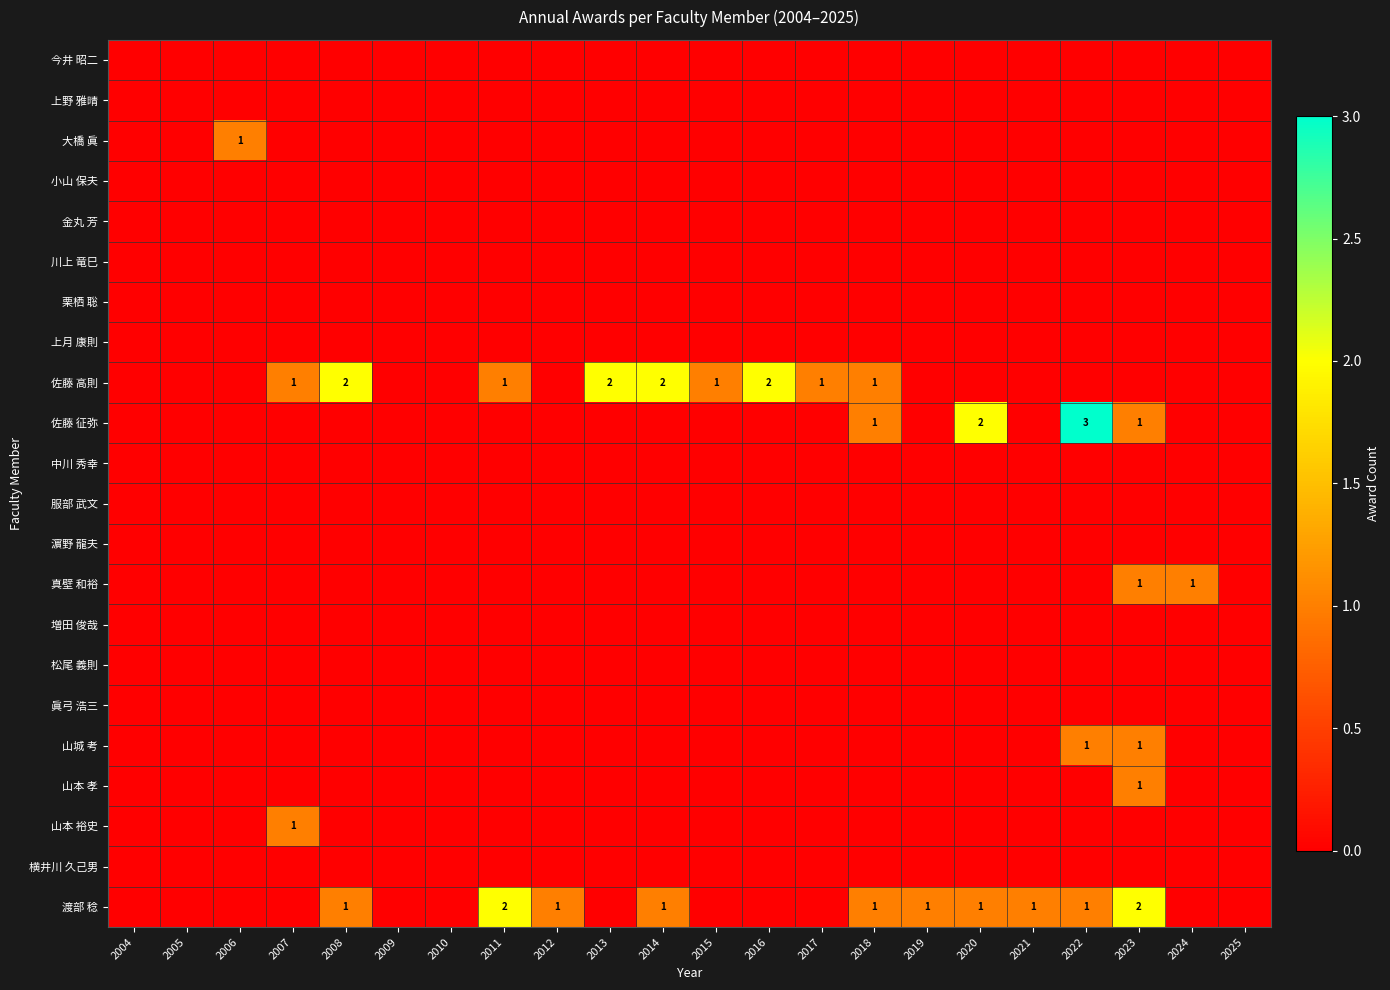

Is it true that 山本 孝 equals 0 at 2015?

True